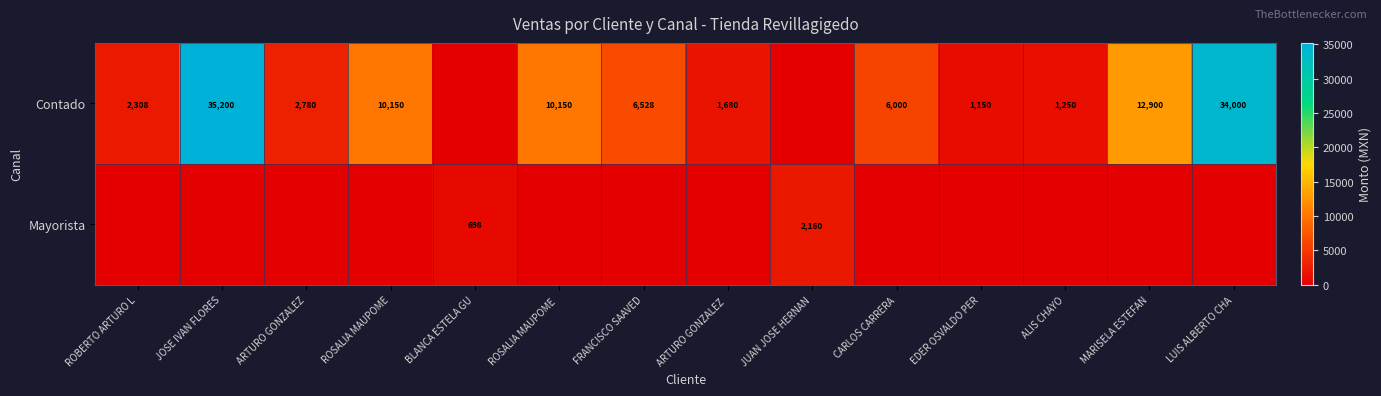

The Contado series shows 10236 at CARLOS CARRERA. True or false?

False